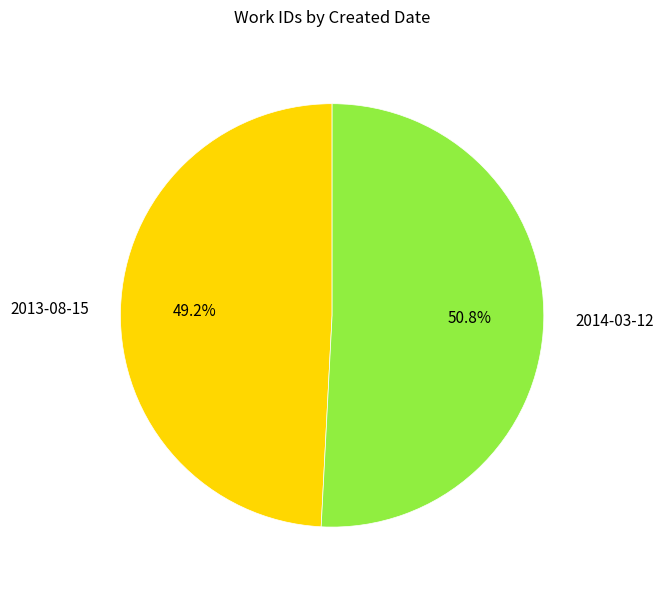

Which category has the smallest portion of the pie?

2013-08-15